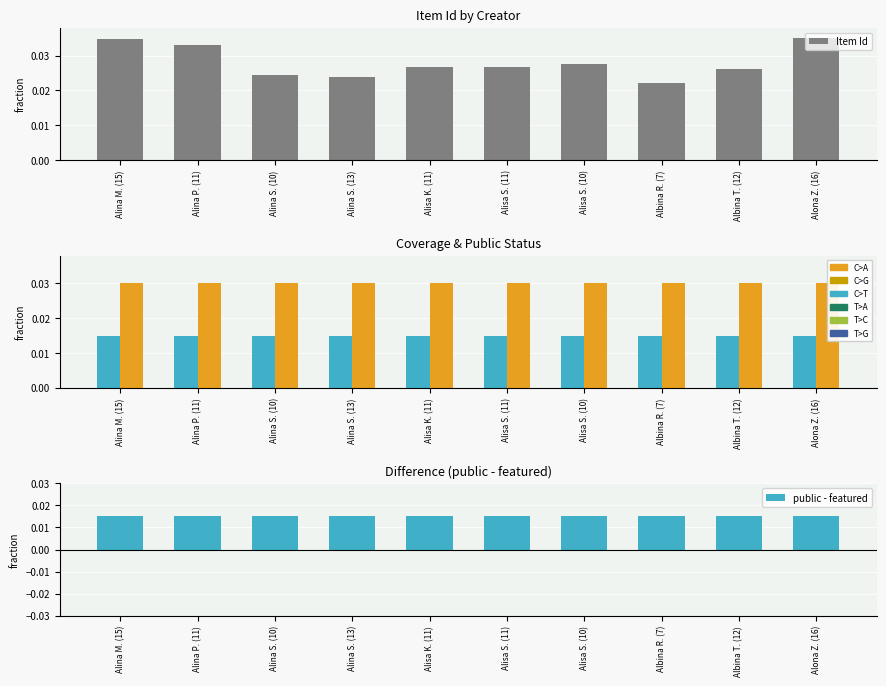

Reading left to right, what are all the values shown in this chart?

Item Id: 0.0	0.0	0.0	0.0	0.0	0.0	0.0	0.0	0.0	0.0
public: 0.0	0.0	0.0	0.0	0.0	0.0	0.0	0.0	0.0	0.0
Coverage (2022): 0.0	0.0	0.0	0.0	0.0	0.0	0.0	0.0	0.0	0.0
public - featured: 0.0	0.0	0.0	0.0	0.0	0.0	0.0	0.0	0.0	0.0